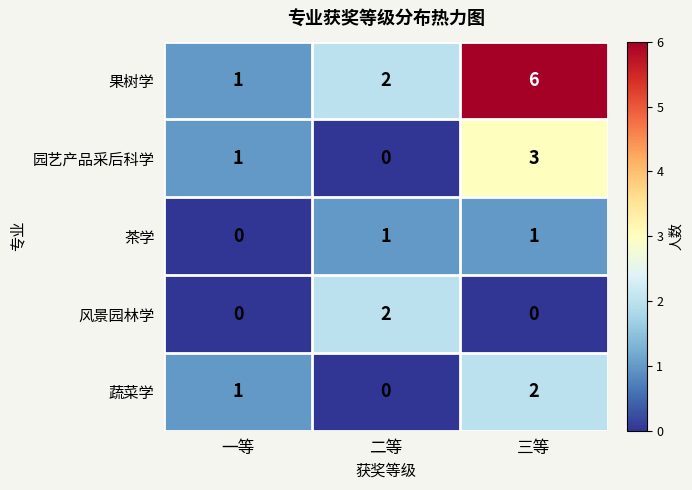

Reading left to right, what are all the values shown in this chart?

果树学: 一等=1	二等=2	三等=6
园艺产品采后科学: 一等=1	二等=0	三等=3
茶学: 一等=0	二等=1	三等=1
风景园林学: 一等=0	二等=2	三等=0
蔬菜学: 一等=1	二等=0	三等=2